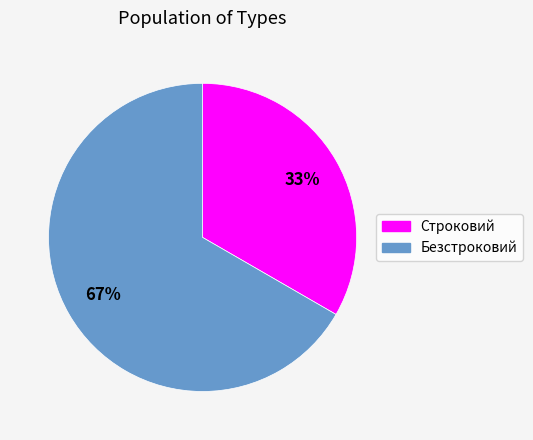

To the nearest percent, what portion does Безстроковий represent?

67%